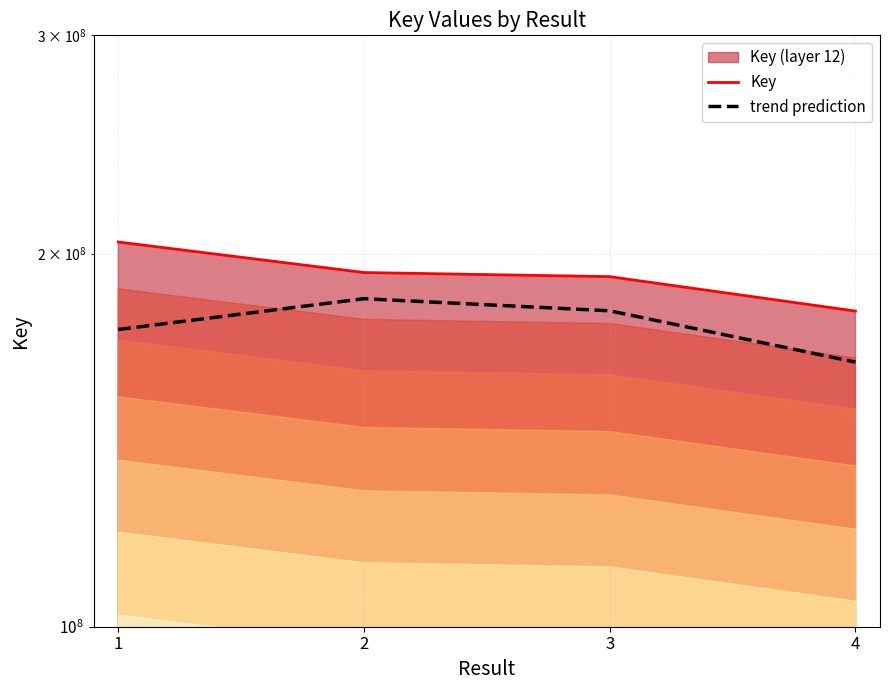

At how many categories does at least one series exceed 198502805?

1